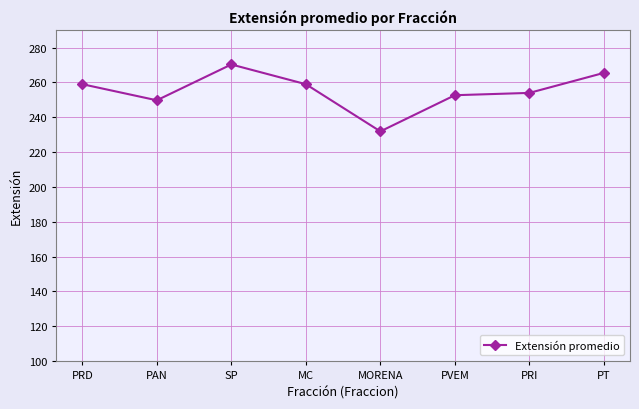

Reading left to right, what are all the values shown in this chart?

259.0	249.8	270.3	259.0	231.9	252.7	254.0	265.5